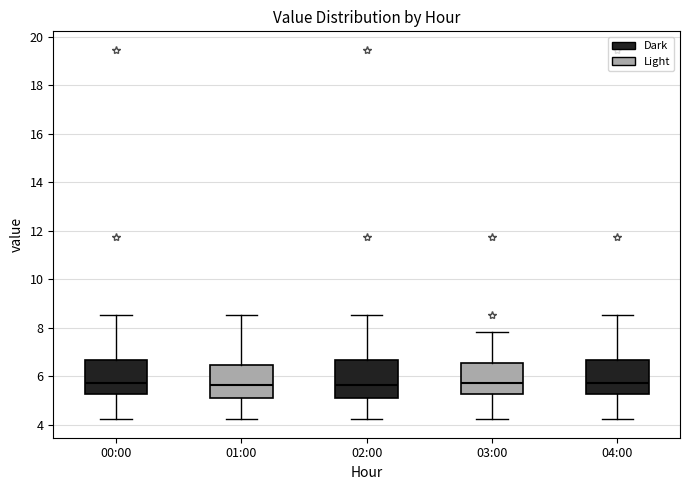

Reading left to right, transcribe this box plot: for each box, give where its median line is, the range the box spans, and where its two whiskers end, as read against the y-axis. The values are not printed on the chart, so give them approximately, as read against the axis.

00:00: median 5.8, box 5.2 to 6.6, whiskers 4.2 to 8.6
01:00: median 5.6, box 5.2 to 6.4, whiskers 4.2 to 8.6
02:00: median 5.6, box 5.2 to 6.6, whiskers 4.2 to 8.6
03:00: median 5.8, box 5.2 to 6.6, whiskers 4.2 to 7.8
04:00: median 5.8, box 5.2 to 6.6, whiskers 4.2 to 8.6